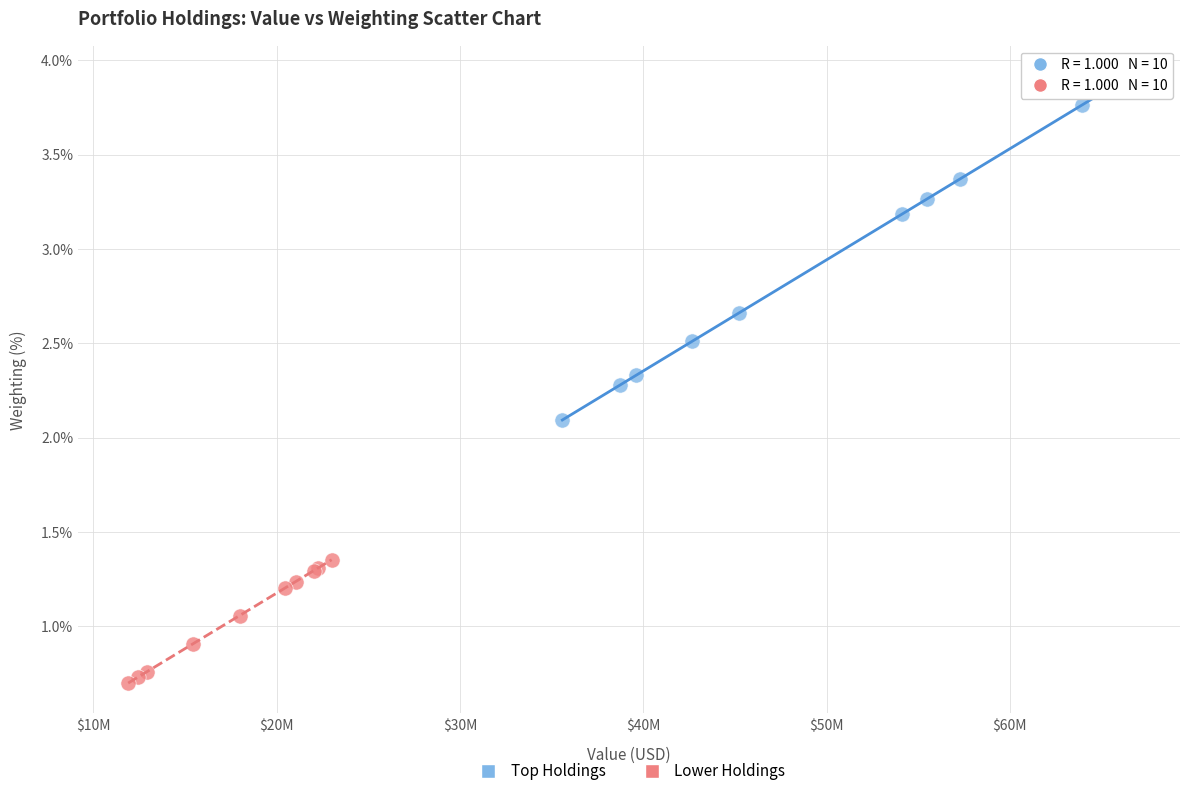

Which series contains the lowest Y value?

Lower Holdings